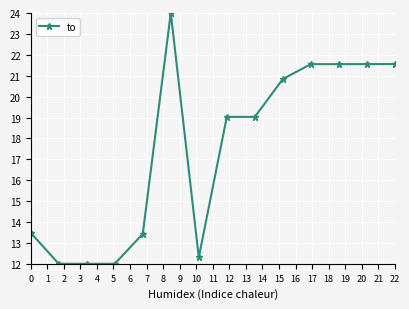

True or false: the data has more than 0 interior local peaks.

True